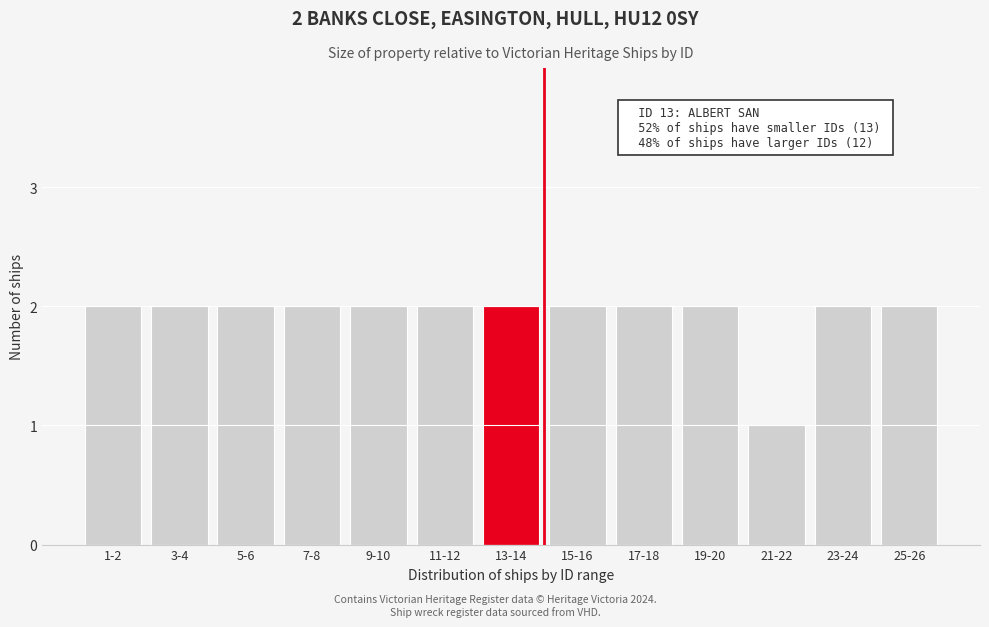

Reading left to right, what are all the values shown in this chart?

1-2=2	3-4=2	5-6=2	7-8=2	9-10=2	11-12=2	13-14=2	15-16=2	17-18=2	19-20=2	21-22=1	23-24=2	25-26=2